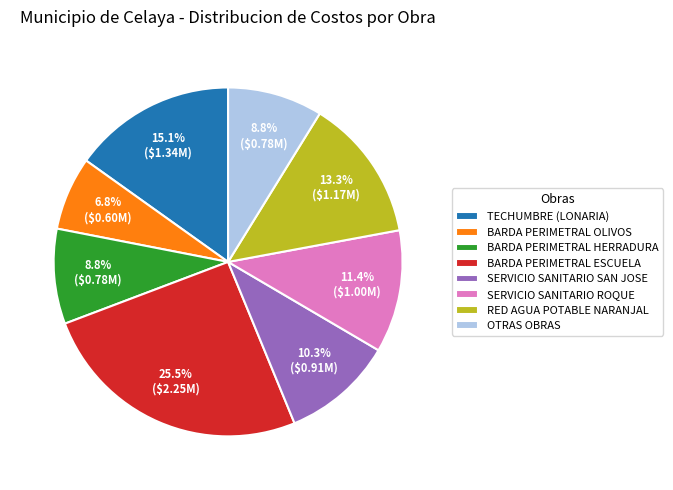

Does any single category account for the majority?

No